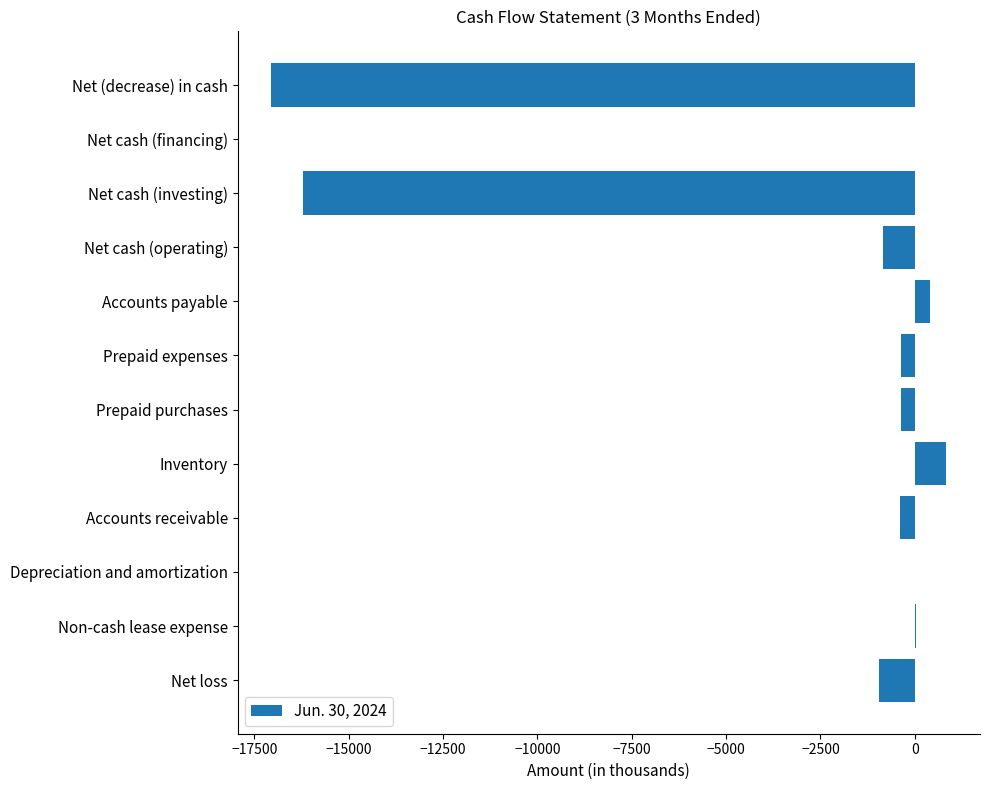

How many data points does each series have?

12